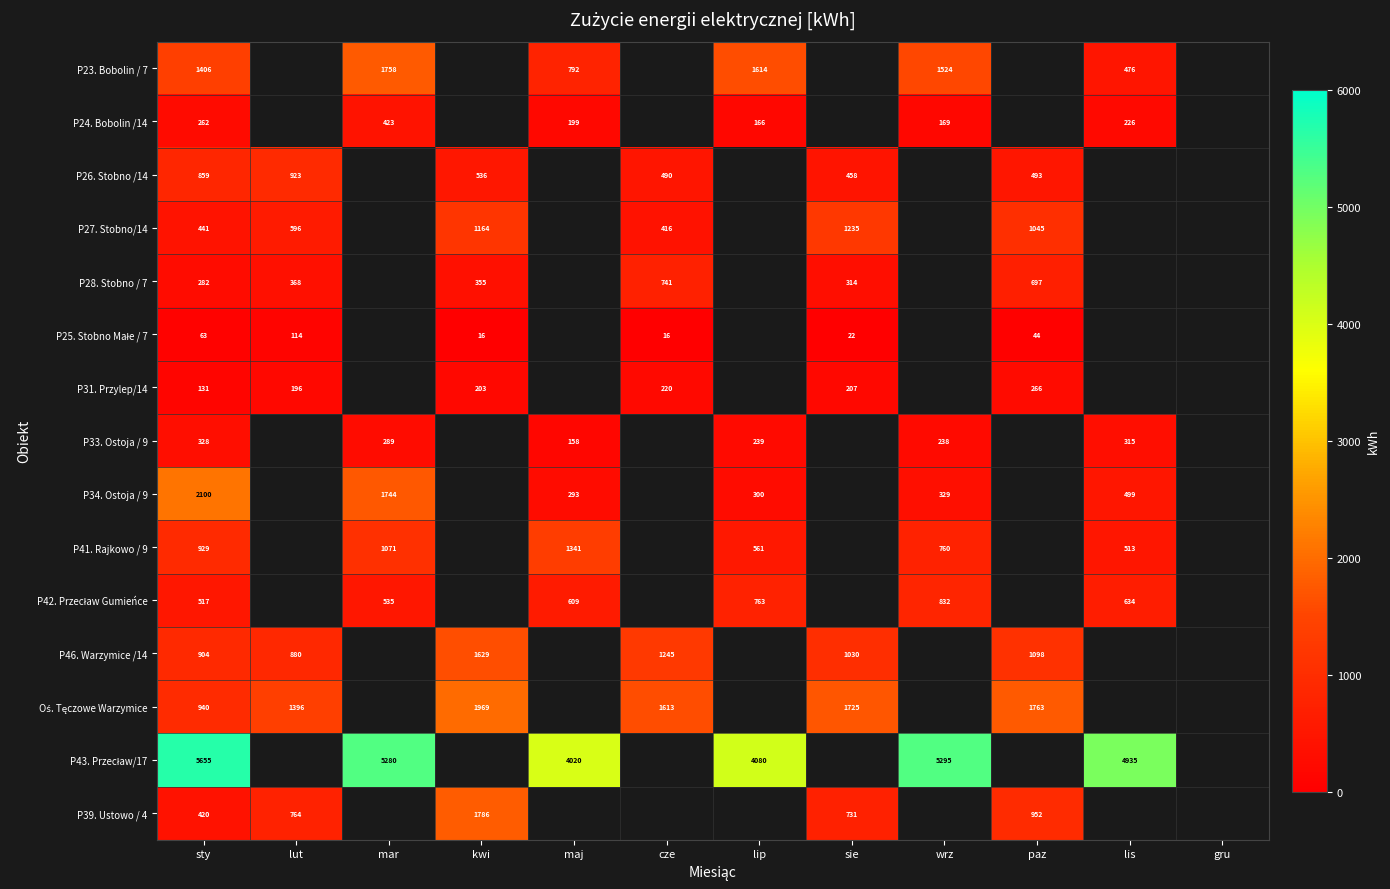

At which label is P39. Ustowo / 4 closest to 1103?

paz